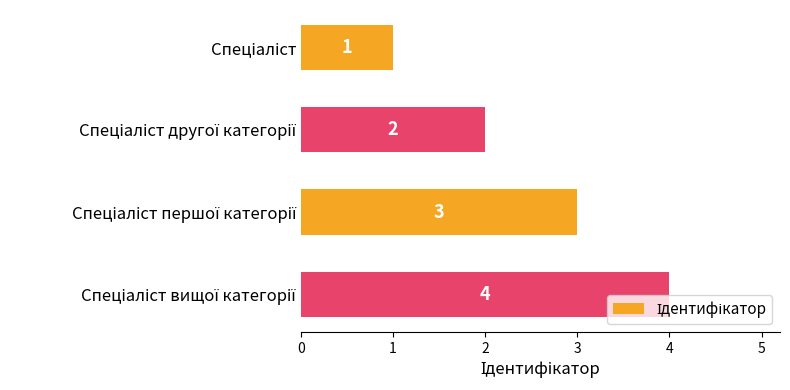

What is the difference between the second highest and second lowest values?

1